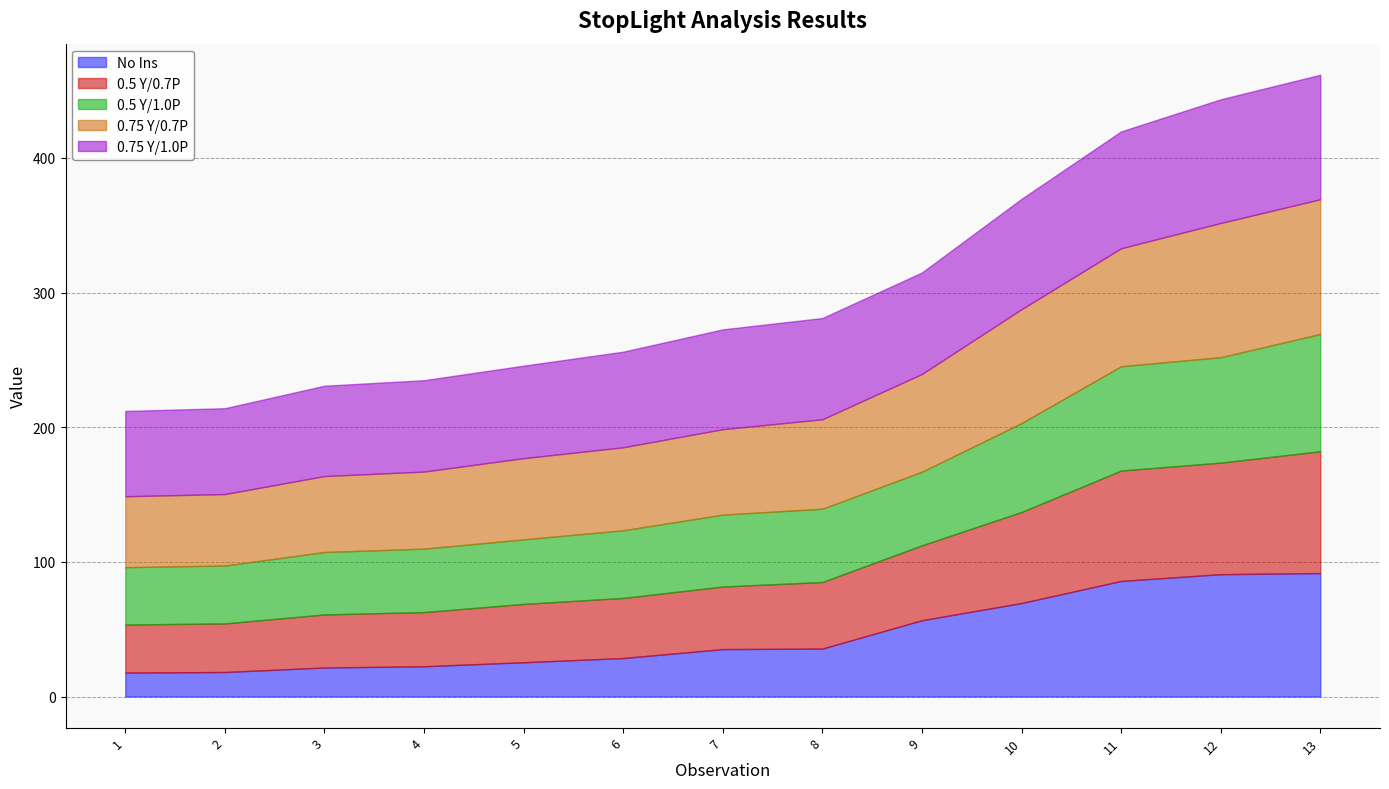

True or false: 0.5 Y/1.0P has more than 2 interior local peaks.

False